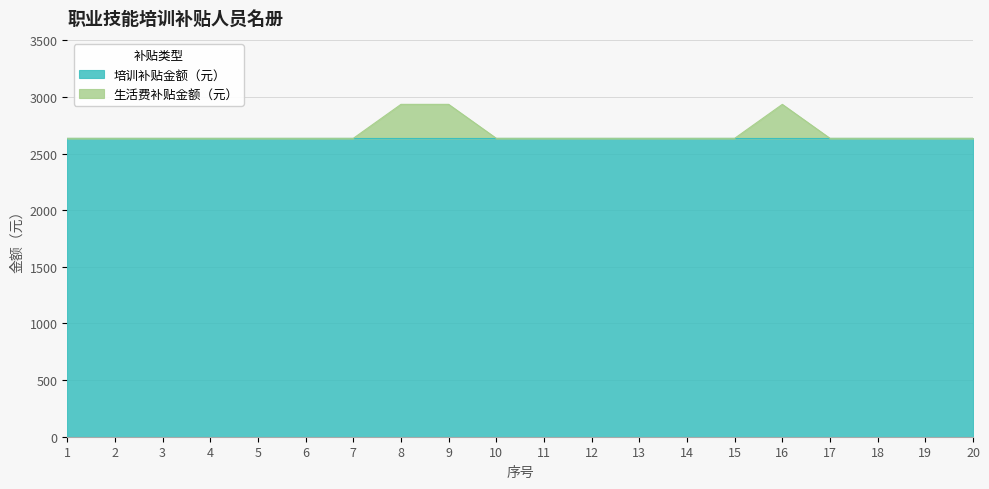

What is the smallest value displayed?

2635